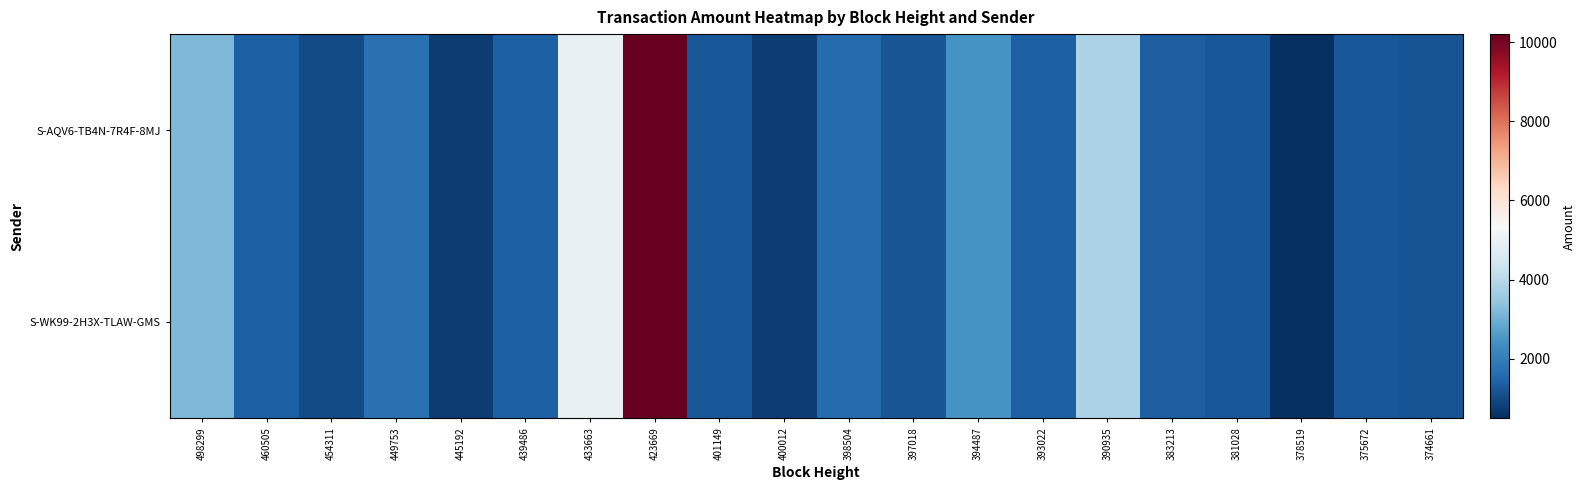

Which series has the largest total across all categories?

S-AQV6-TB4N-7R4F-8MJ